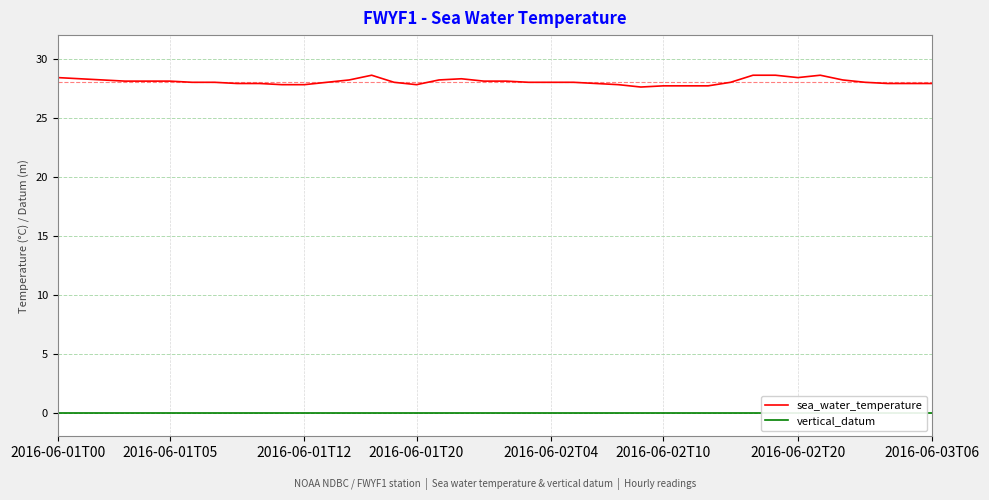

At which category is the sum across all series the highest?

14